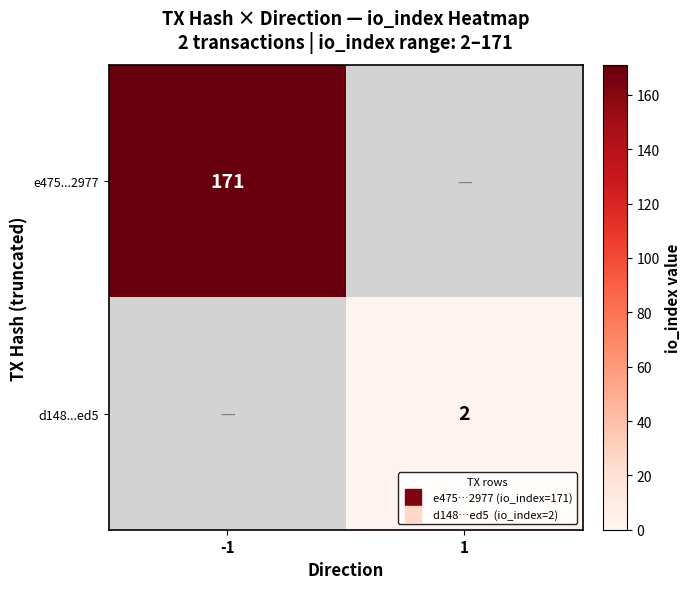

What is the spread (max minus min) of values at -1?

171